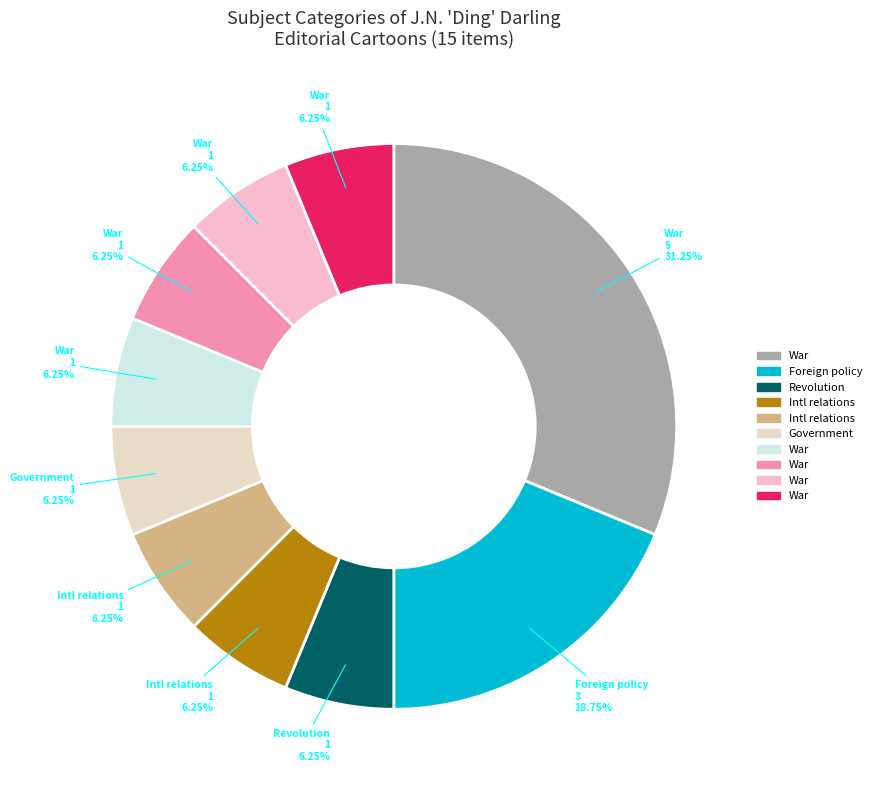

How many slices are in this pie chart?

10